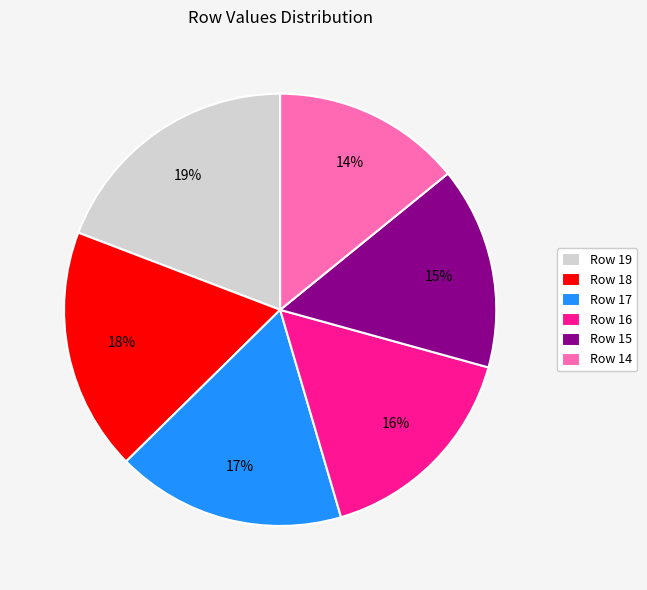

Is there a majority slice in this chart?

No